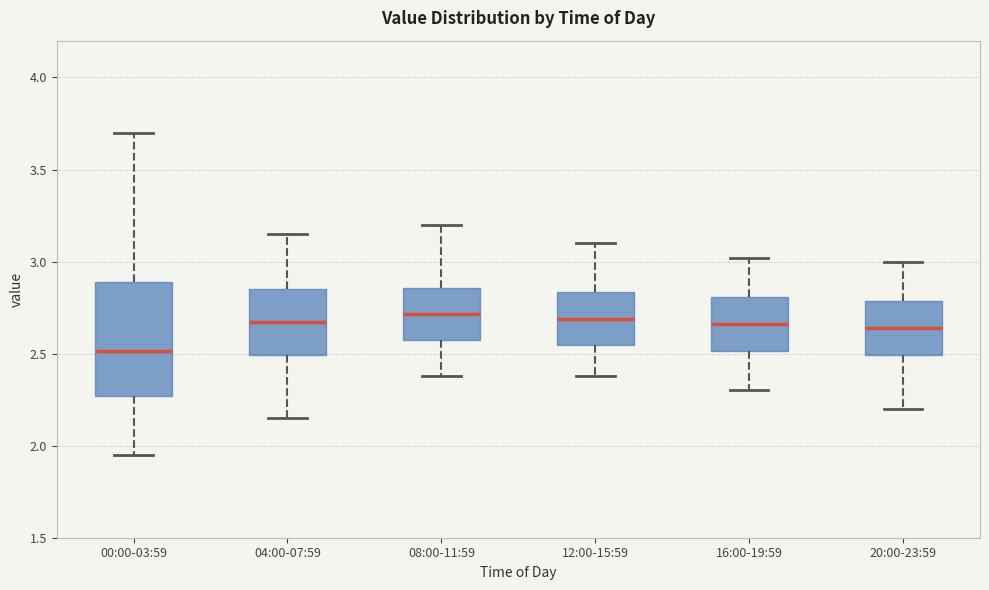

Which box's median line is the lowest?

00:00-03:59